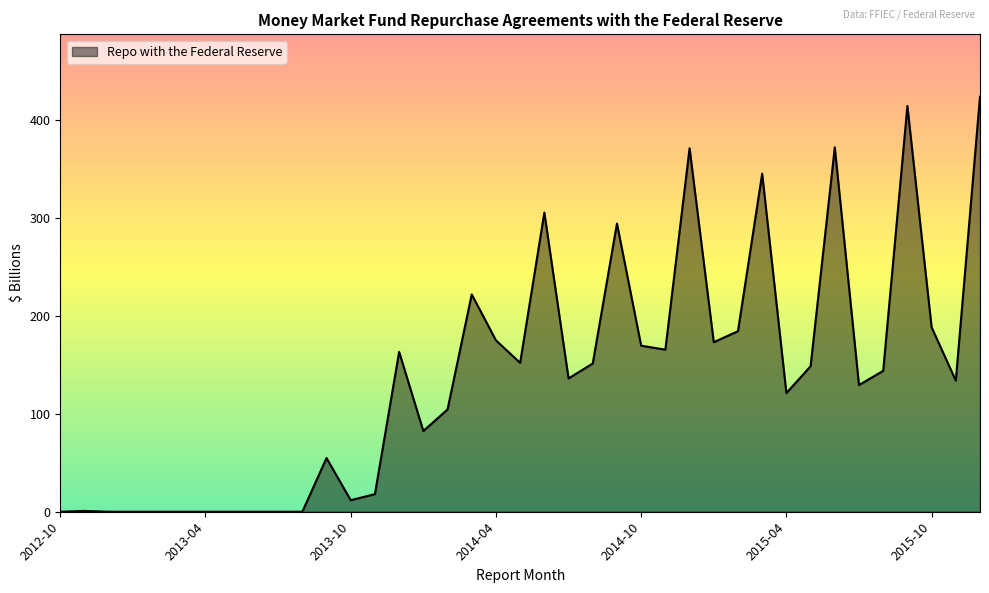

What is the greatest value displayed?

424.0